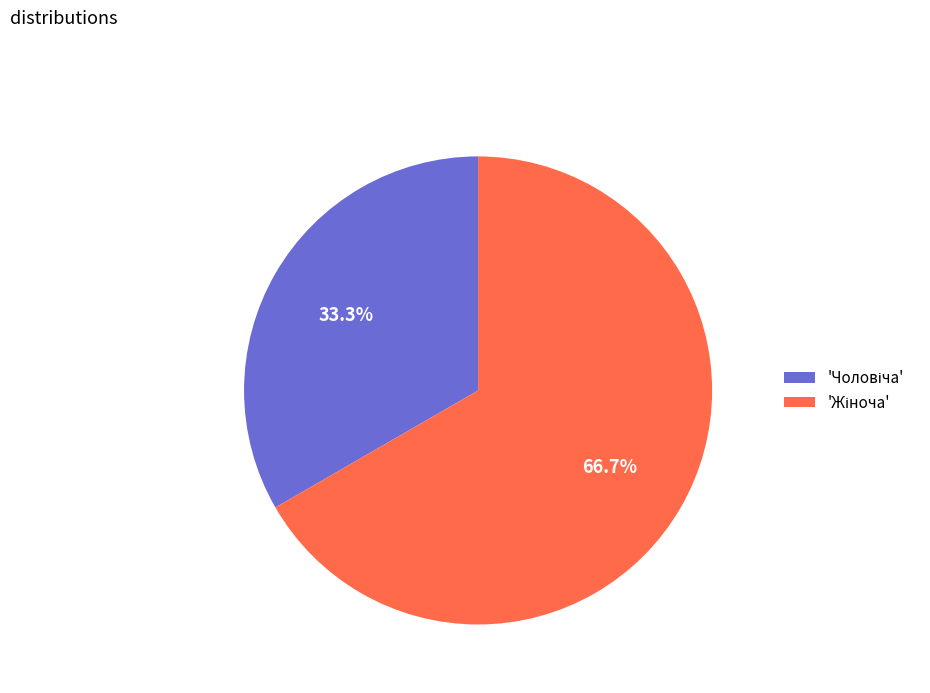

Is there a majority slice in this chart?

Yes